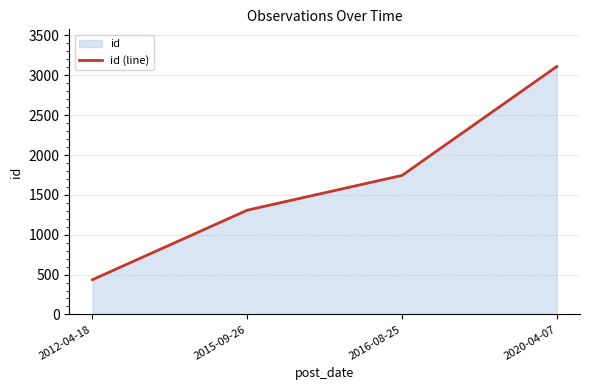

List the labels in order of value, largest first.

2020-04-07, 2016-08-25, 2015-09-26, 2012-04-18